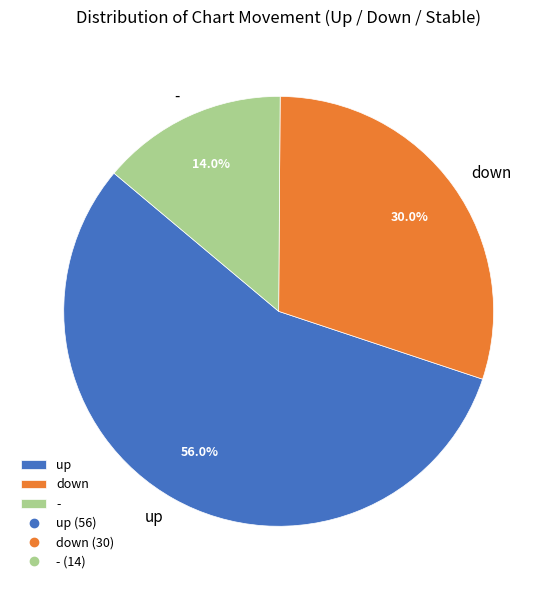

To the nearest percent, what is the difference between the largest and smallest slice percentages?

42%